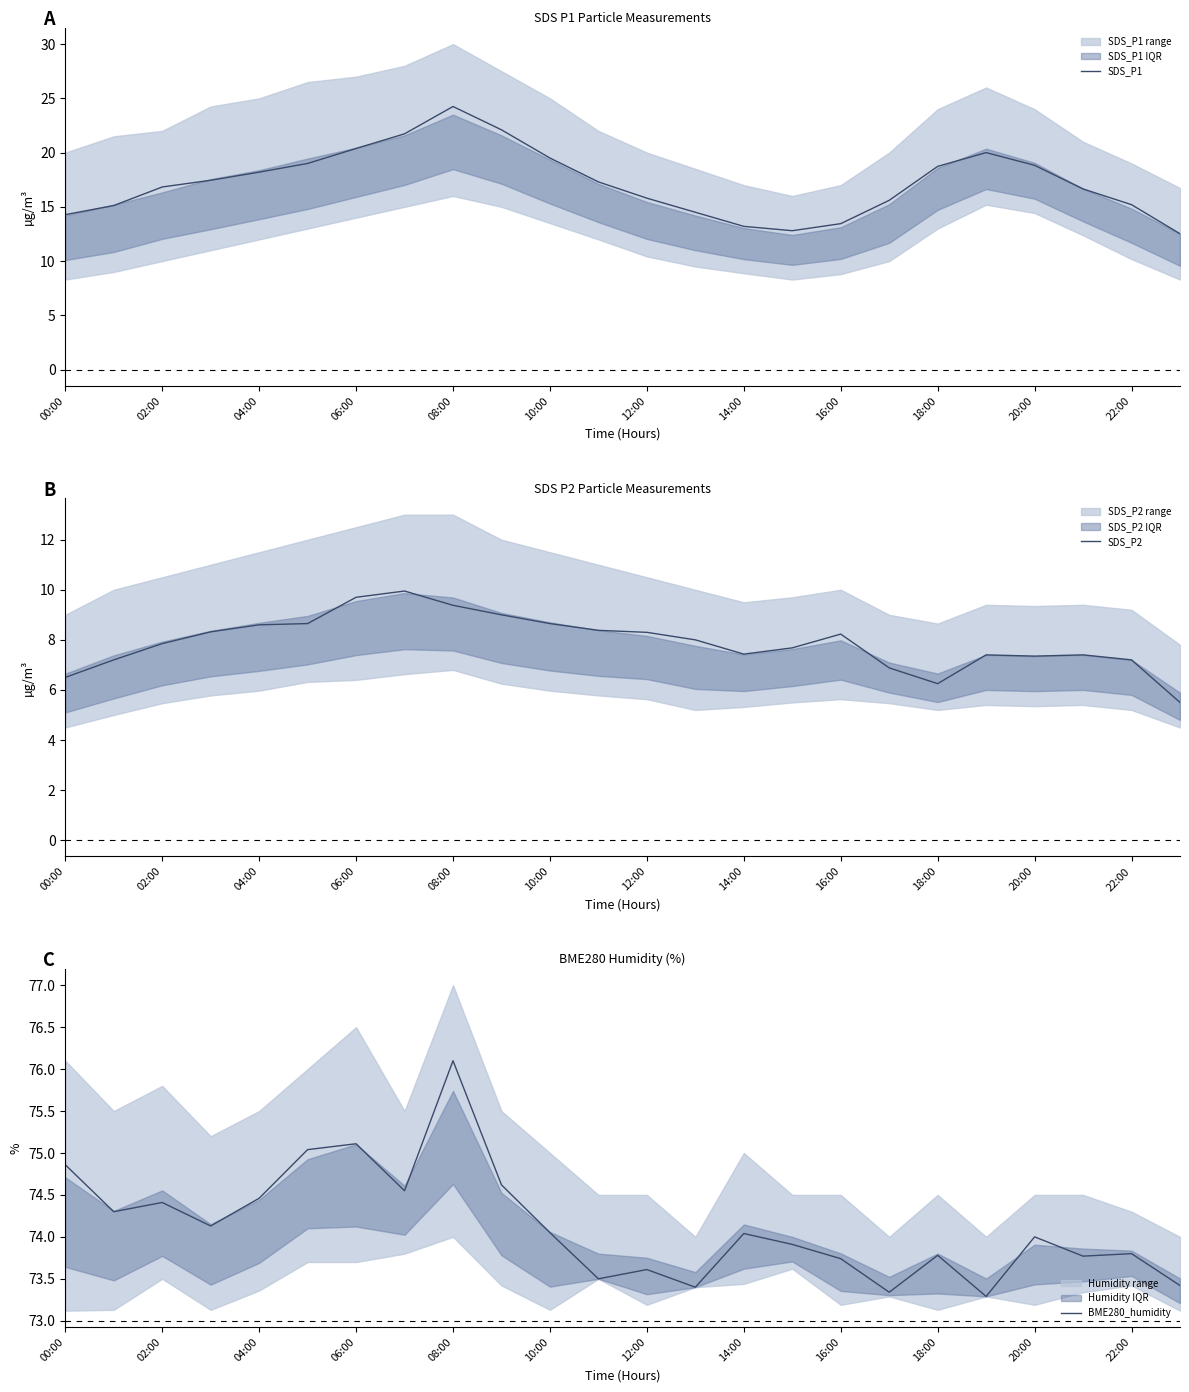

Is it true that SDS_P1 equals 32.2 at 20:00?

False